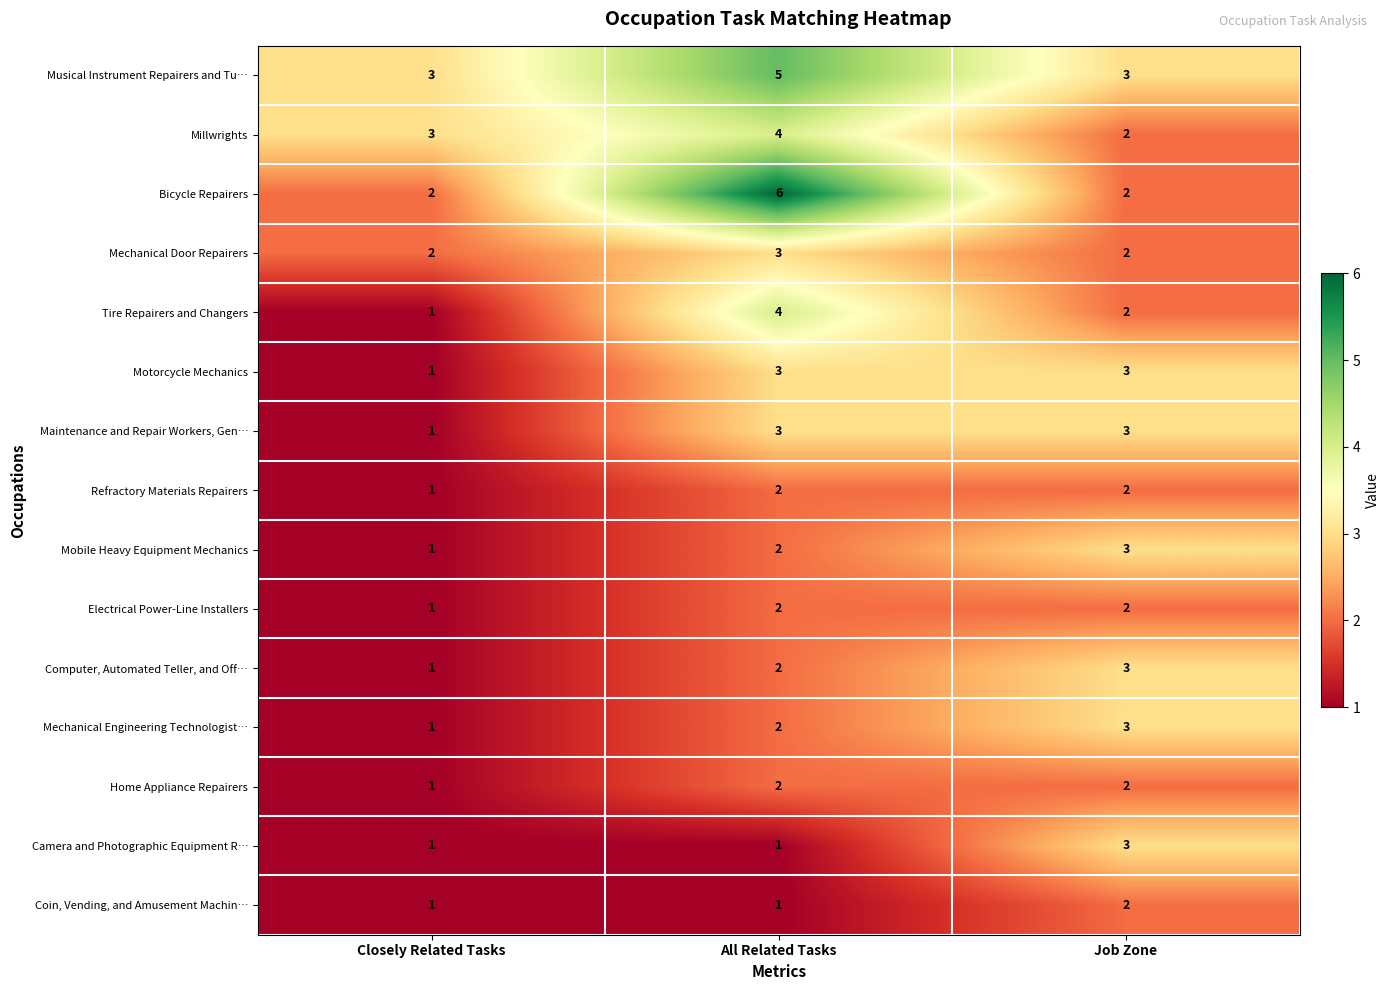

At which label does Maintenance and Repair Workers, Gen… reach its minimum?

Closely Related Tasks